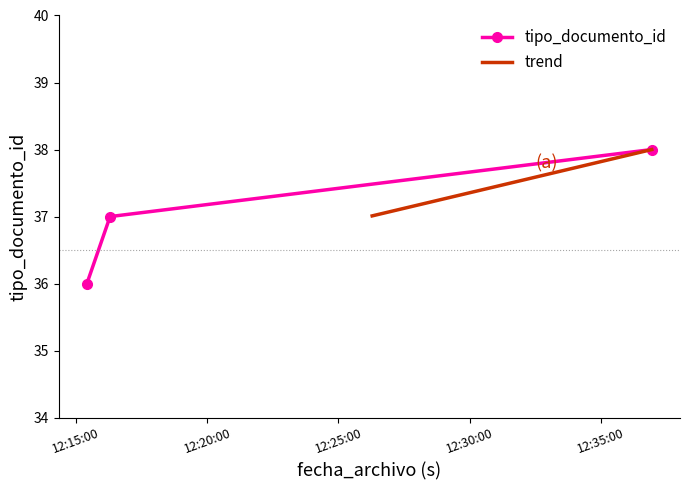

What is the maximum value for tipo_documento_id?

38